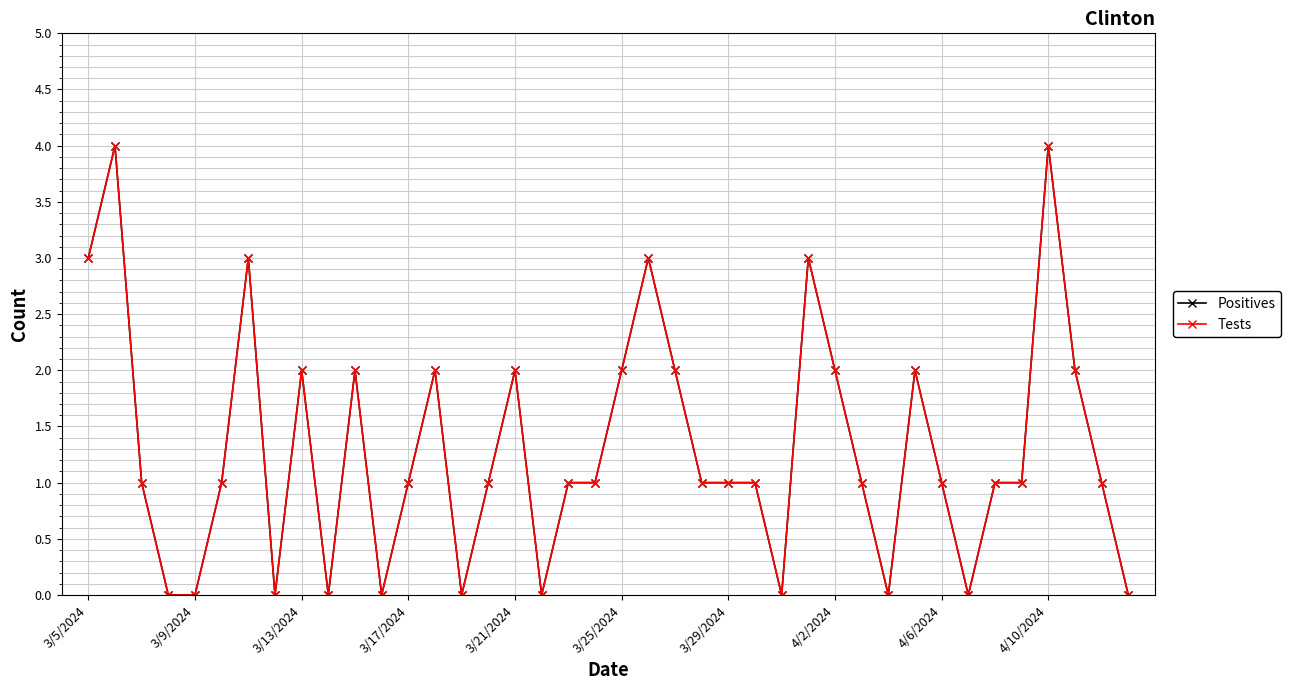

Does the chart have visible grid lines?

Yes